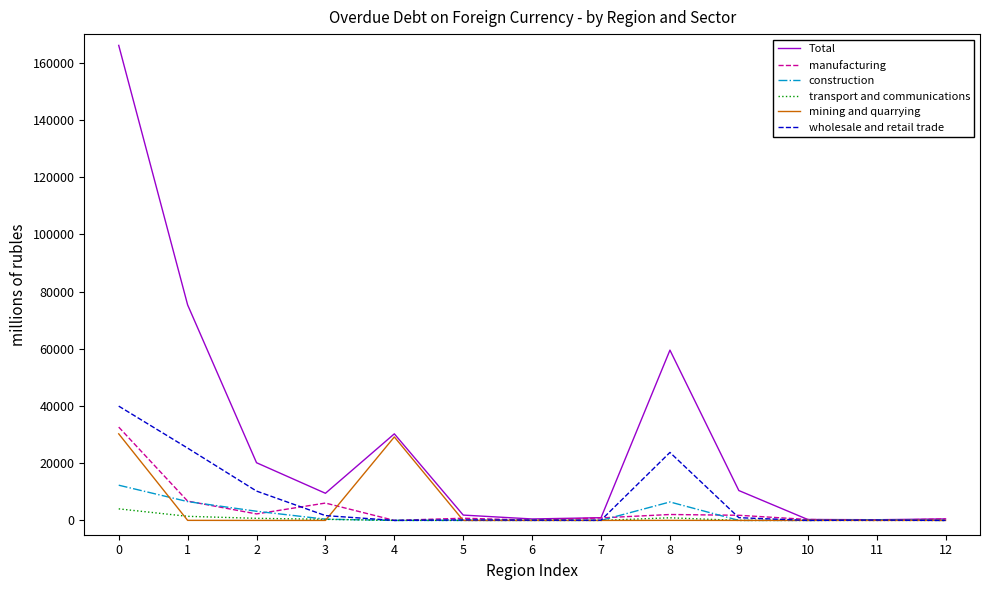

Between 4 and 5, which series saw the biggest shift?

mining and quarrying